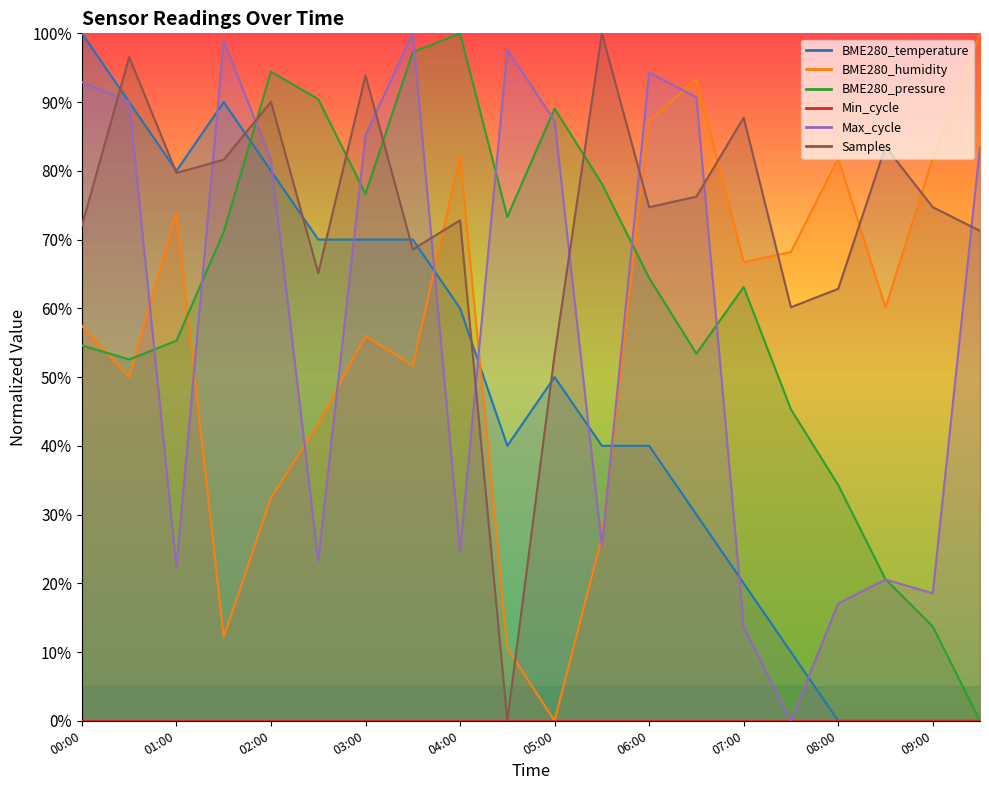

How many values in the Max_cycle series are below 83?

10